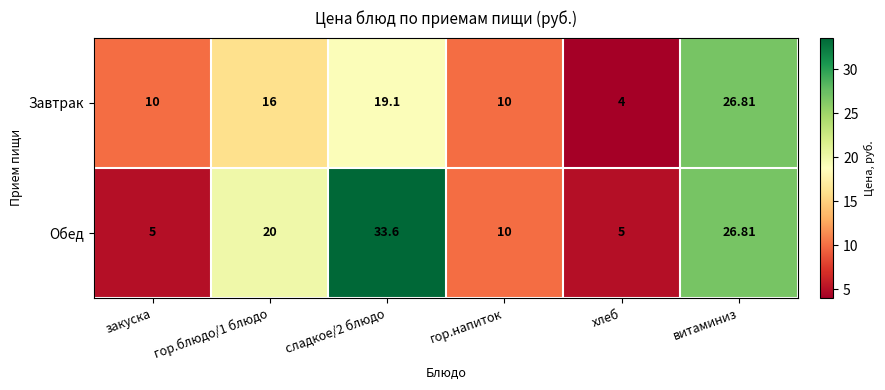

Which series has the widest spread of values?

Обед